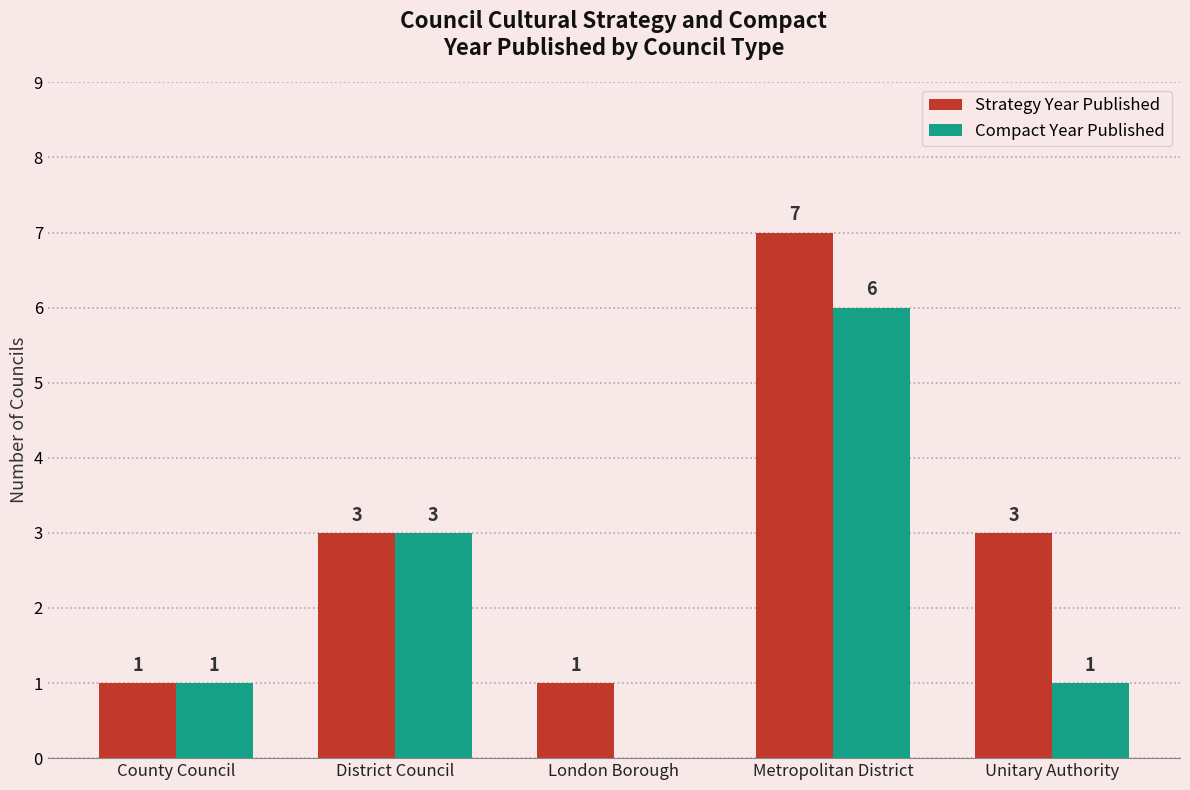

Between County Council and Metropolitan District, which series saw the biggest shift?

Strategy Year Published